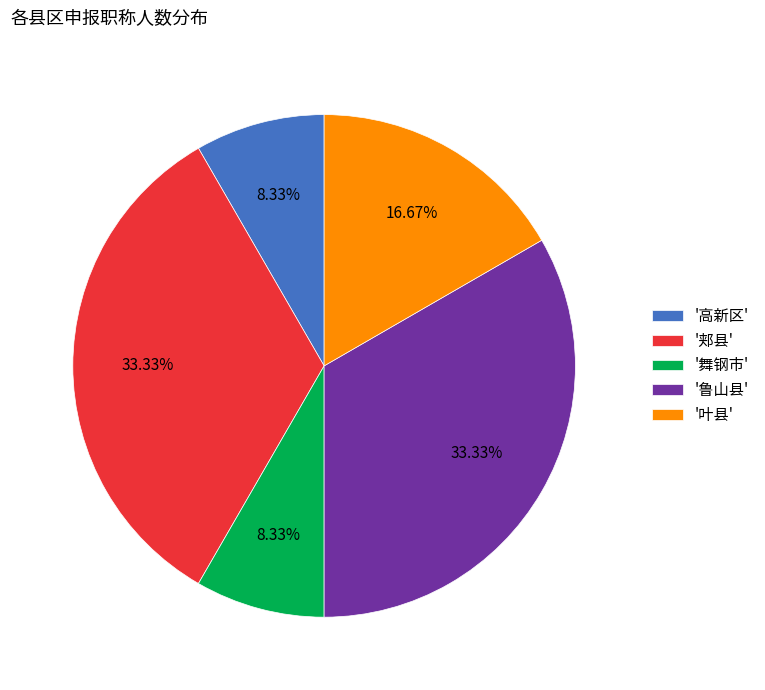

Is there a majority slice in this chart?

No